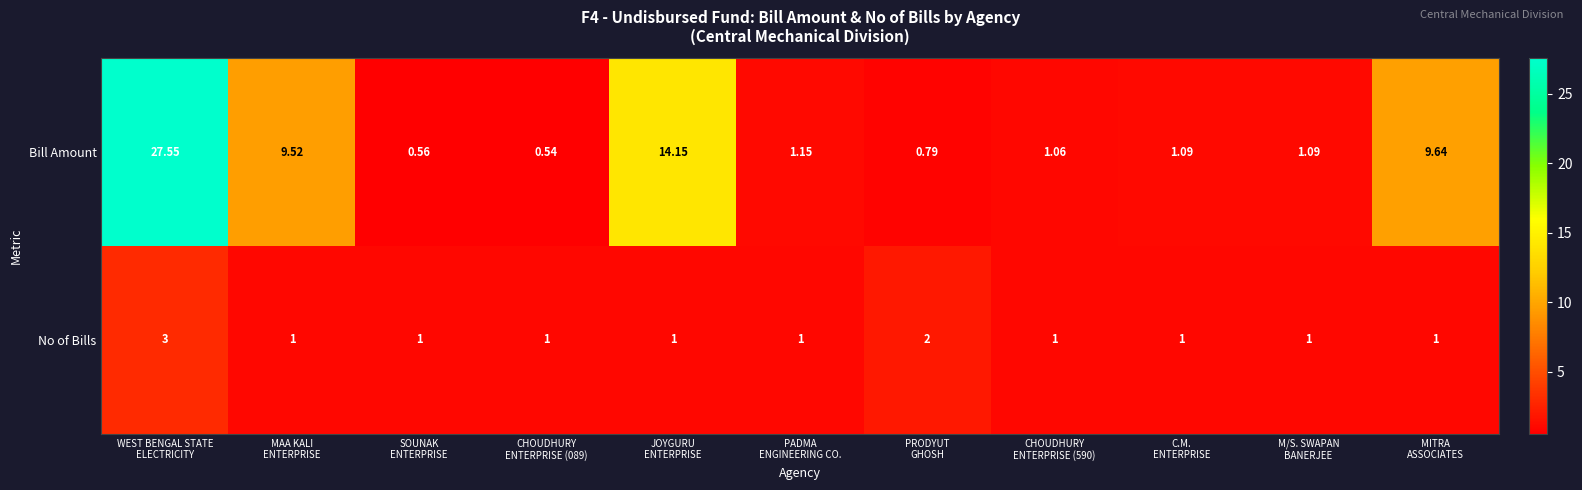

Rank the series by their average value, from highest to lowest.

Bill Amount, No of Bills